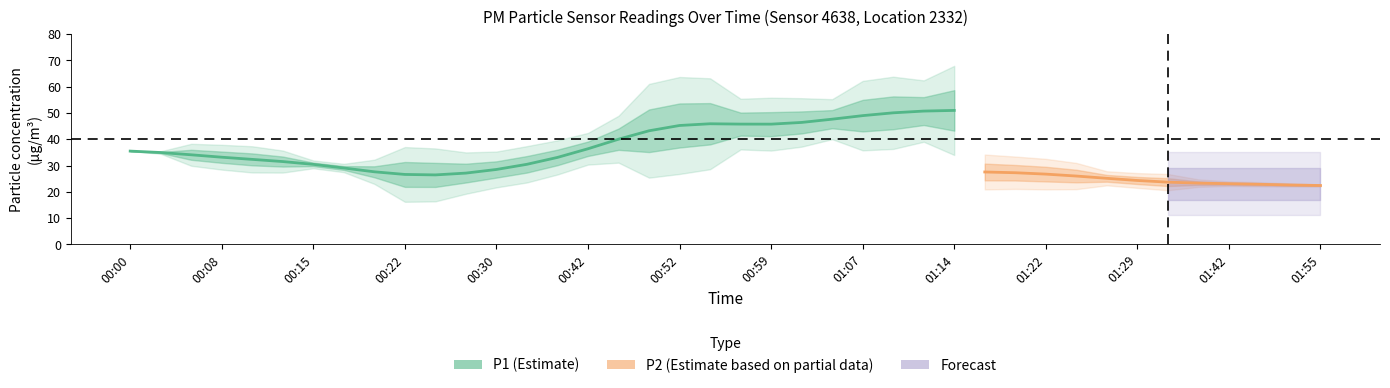

What is the label of the 18th point from the right?

01:02